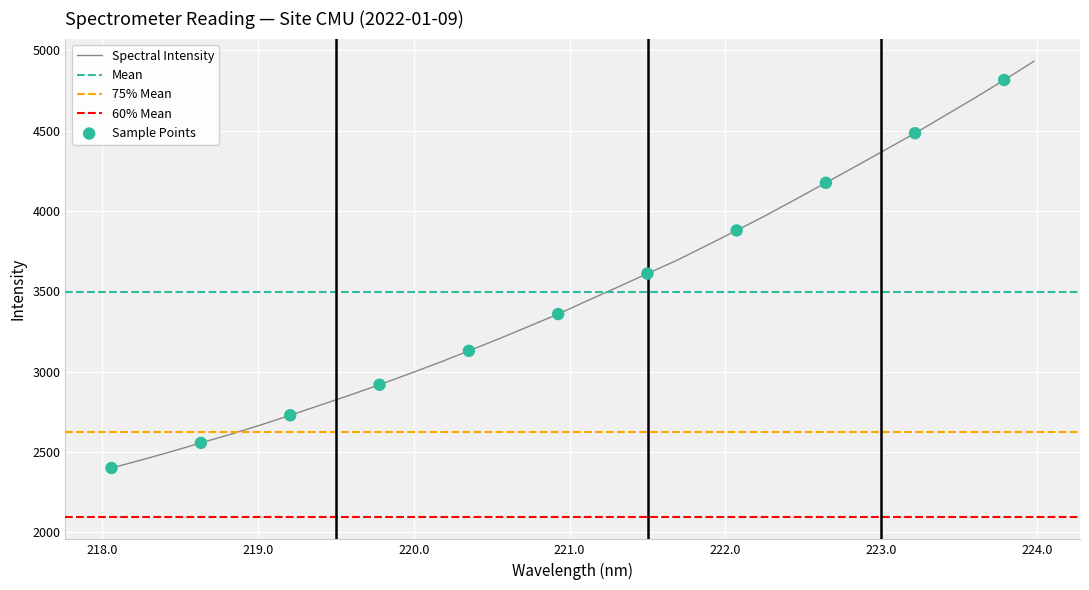

Between 222.8355 and 219.589, which is larger?

222.8355